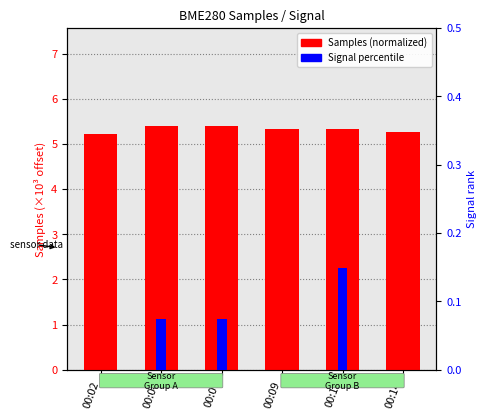

Which series has the largest total across all categories?

Samples (normalized)